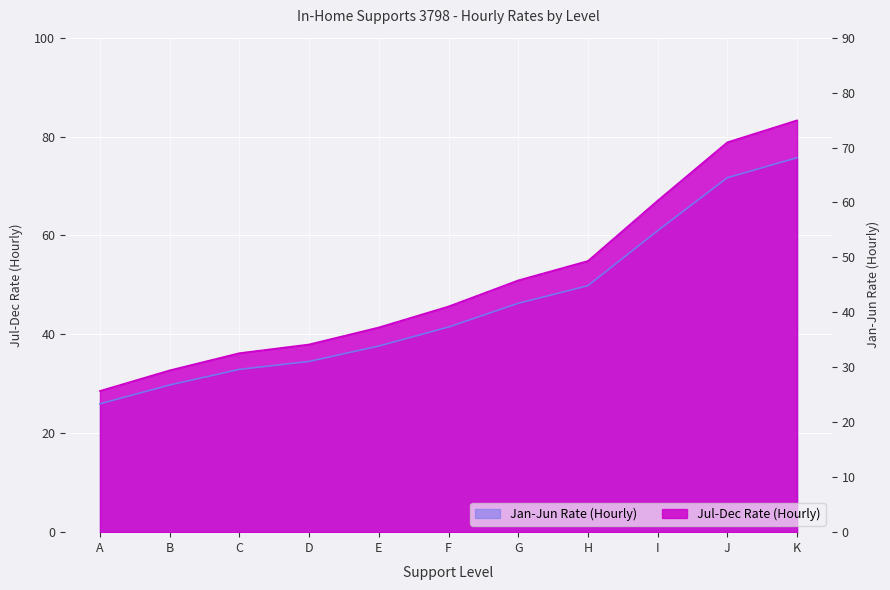

List the series in order of their overall mean, highest first.

Jul-Dec Rate (Hourly), Jan-Jun Rate (Hourly)